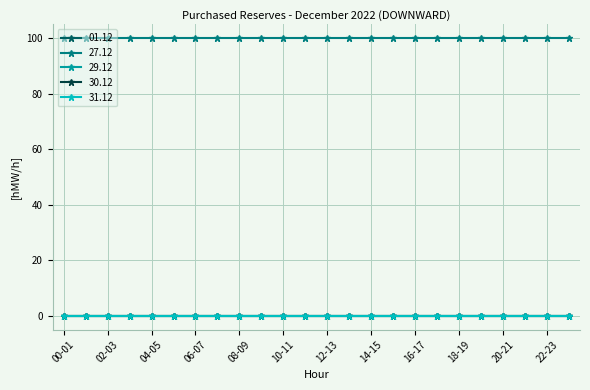

List the series in order of their peak value, highest first.

27.12, 01.12, 29.12, 30.12, 31.12